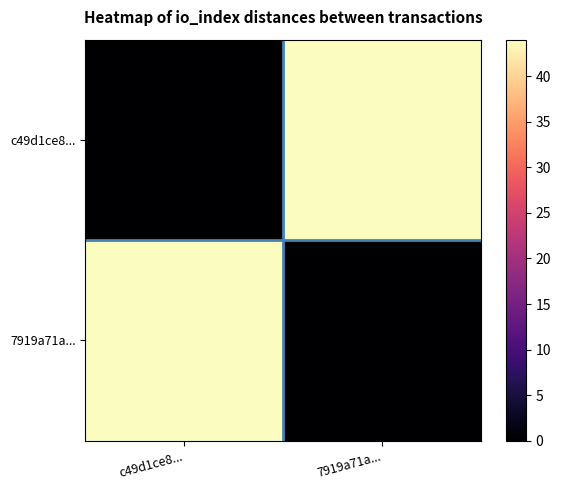

Reading right to left, list all the values displayed in this chart.

c49d1ce8...: 7919a71a...=44	c49d1ce8...=0
7919a71a...: 7919a71a...=0	c49d1ce8...=44